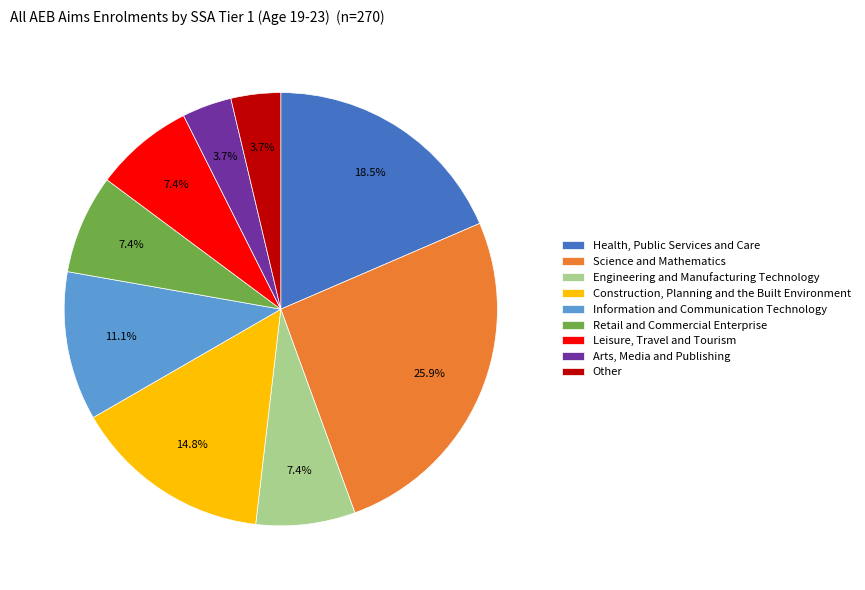

True or false: Science and Mathematics accounts for 26% of the total.

True